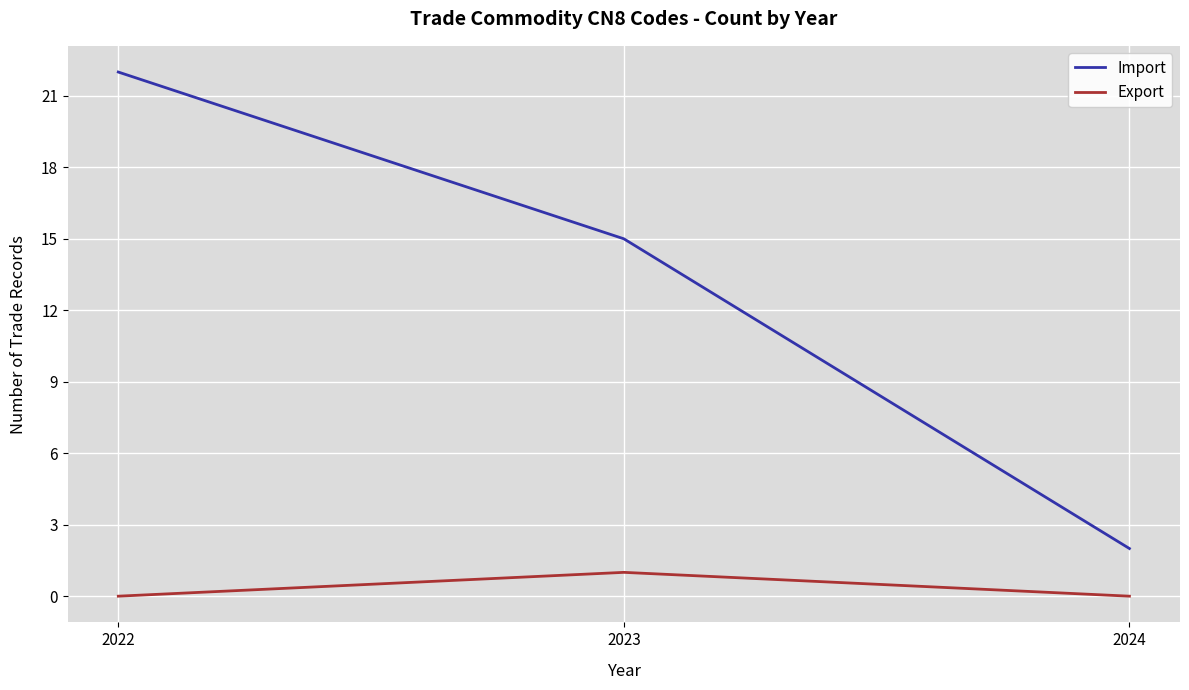

Does the chart display data point markers on the line(s)?

No